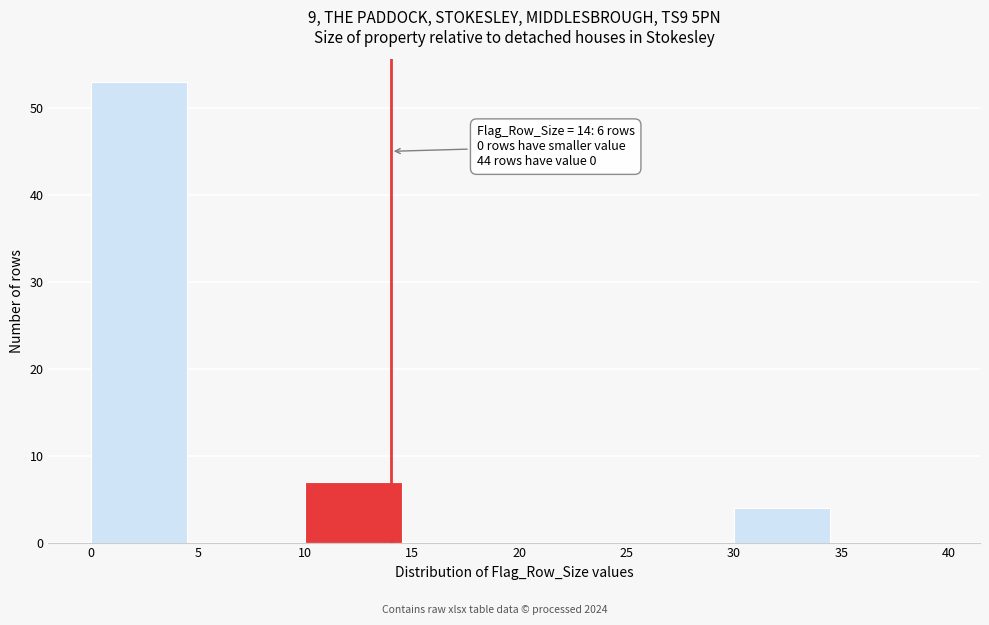

Which range on the x-axis has the tallest bar?

0 to 5